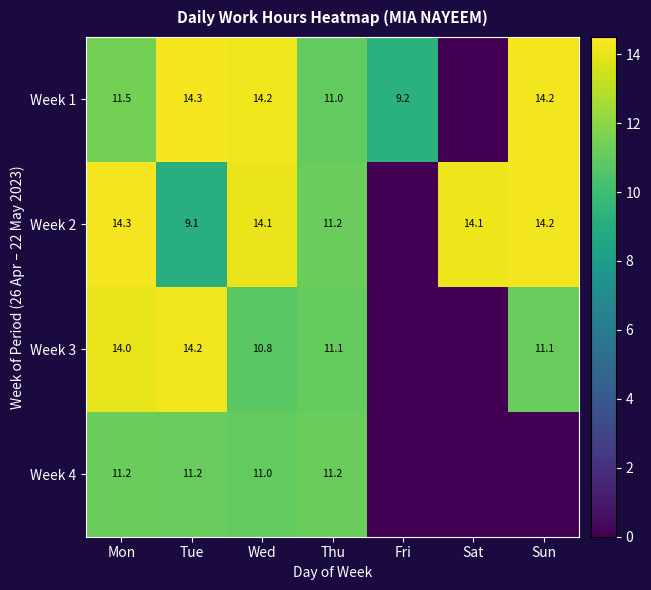

What is the maximum value shown in the chart?

14.3